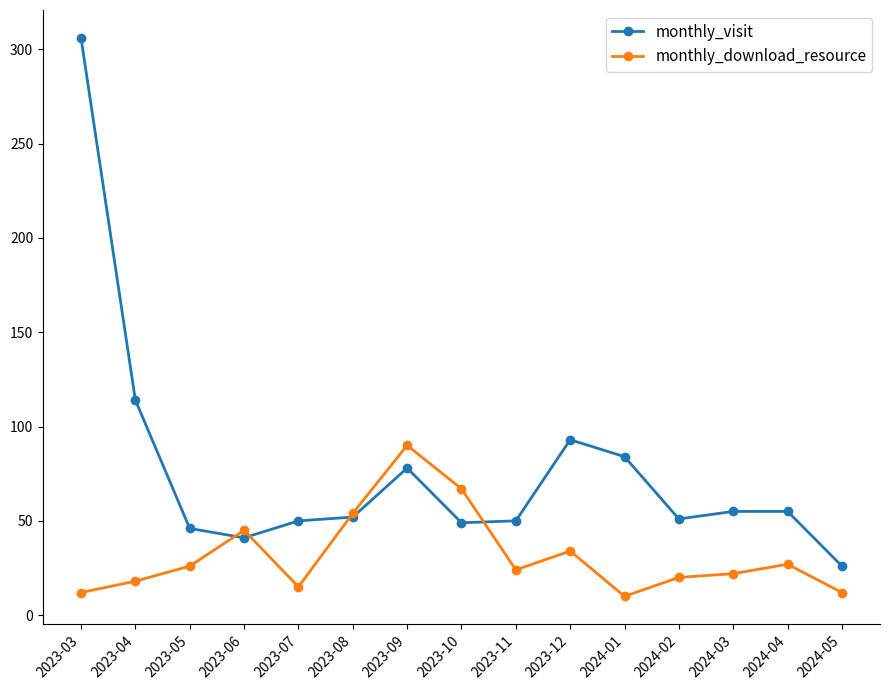

List the series in order of their peak value, lowest first.

monthly_download_resource, monthly_visit